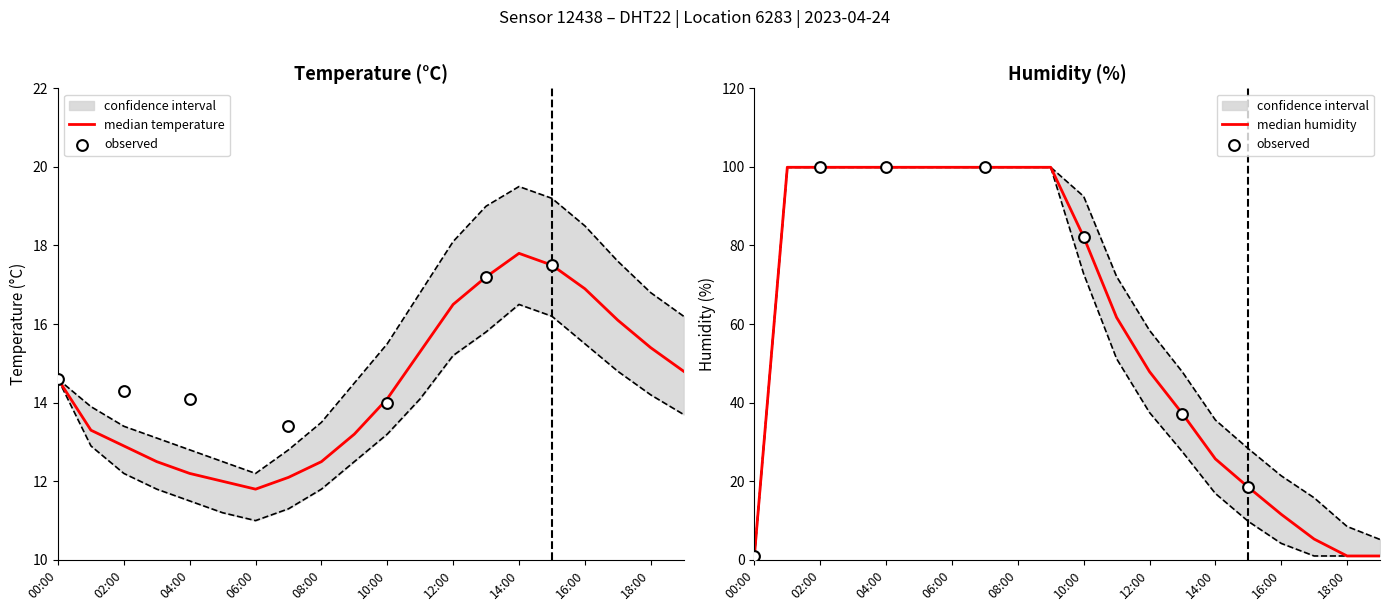

Which series has the largest total across all categories?

upper_humidity